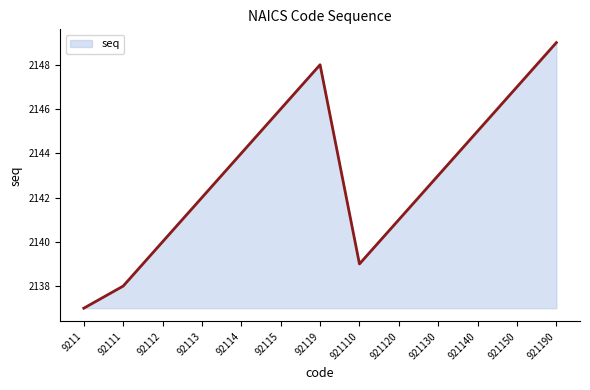

What is the change in value from 92112 to 921130?

+3